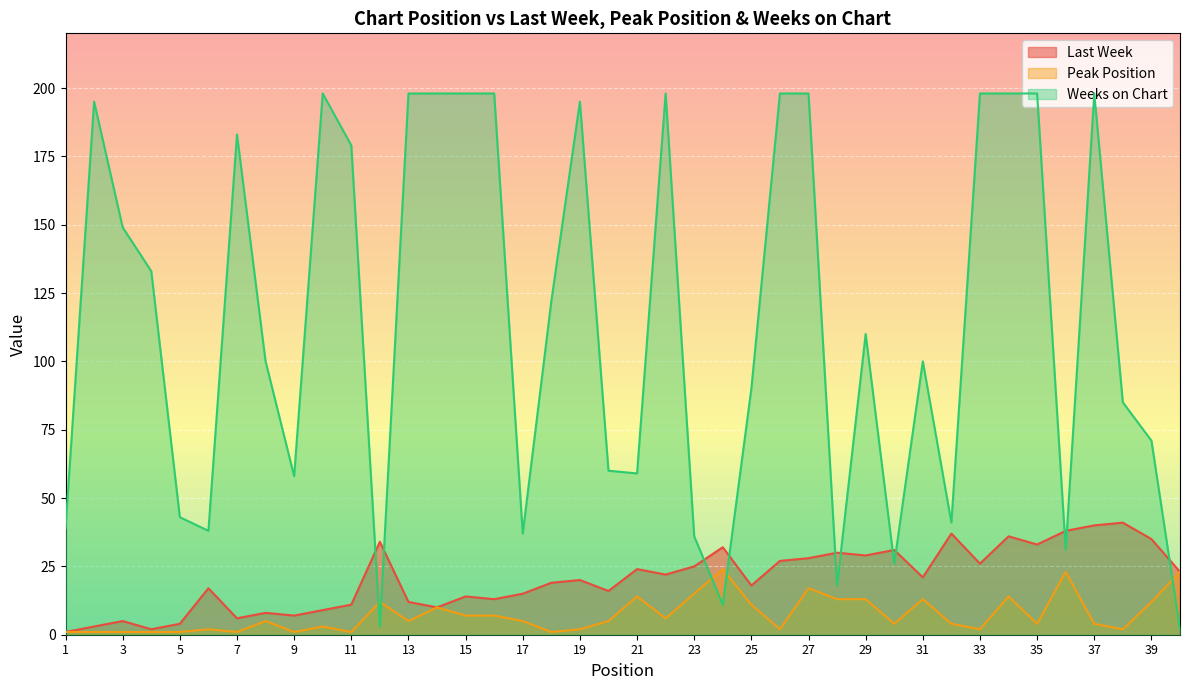

Which series has the largest range (max minus min)?

Weeks on Chart